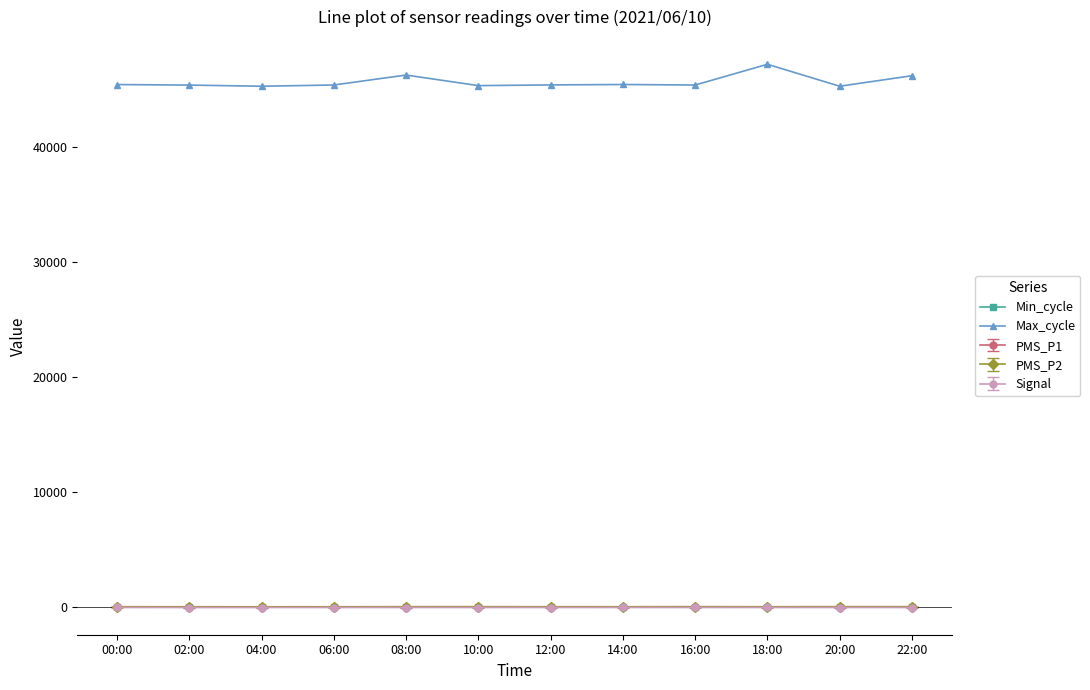

True or false: Min_cycle and Max_cycle cross at least once.

False